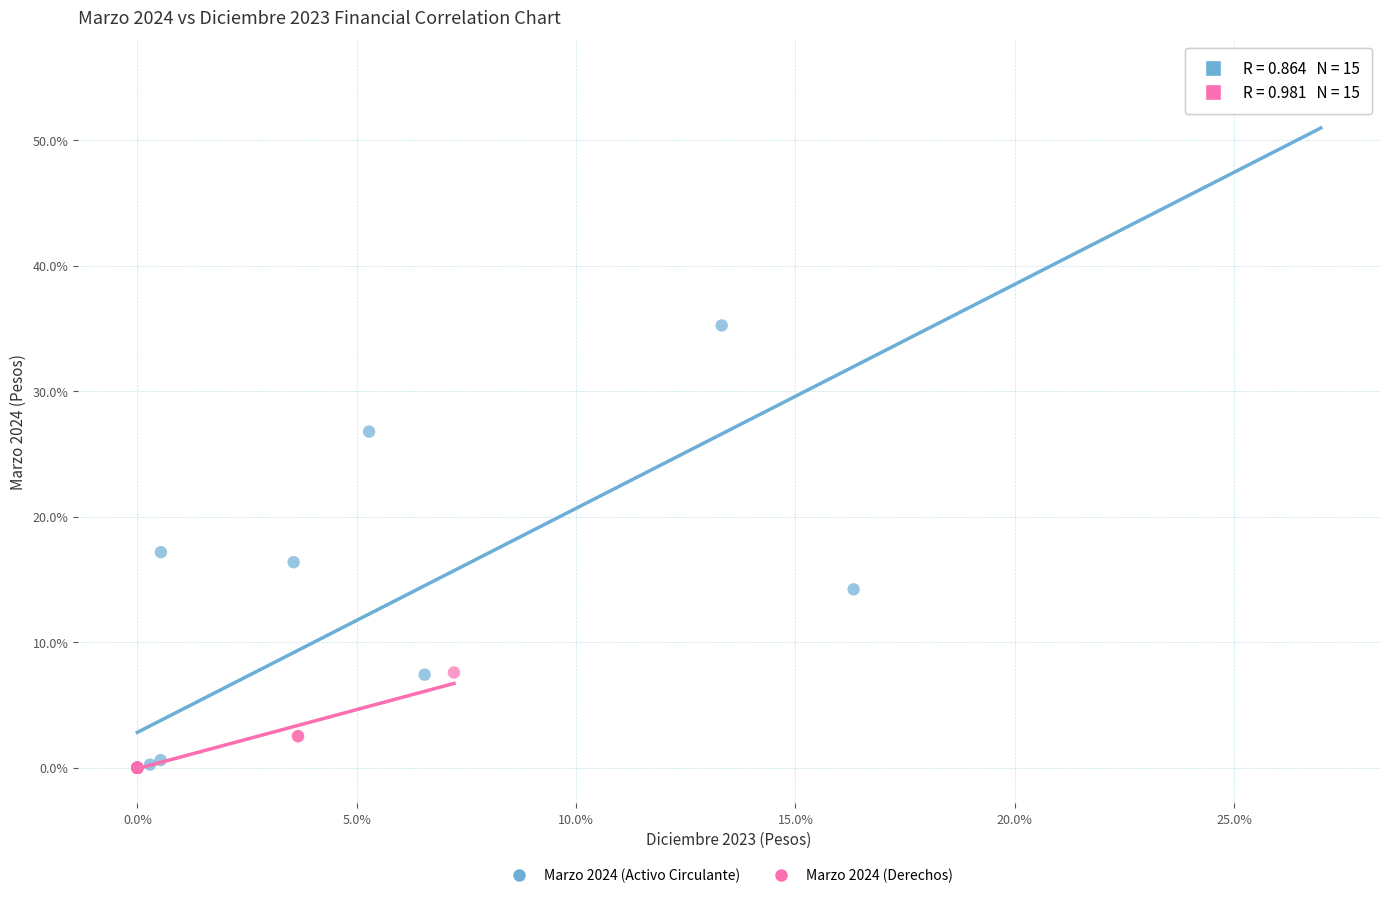

Which series reaches the maximum Y coordinate?

Marzo 2024 (Activo Circulante)